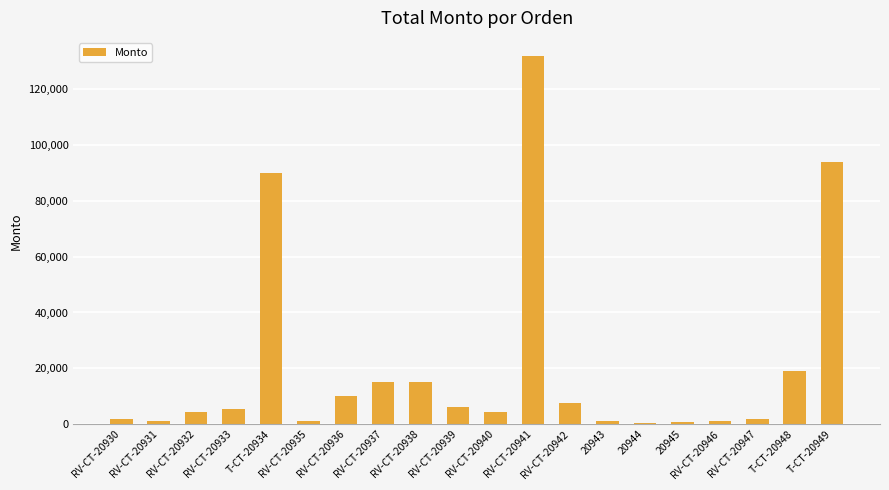

What is the change in value from RV-CT-20932 to RV-CT-20936?

+5550.0